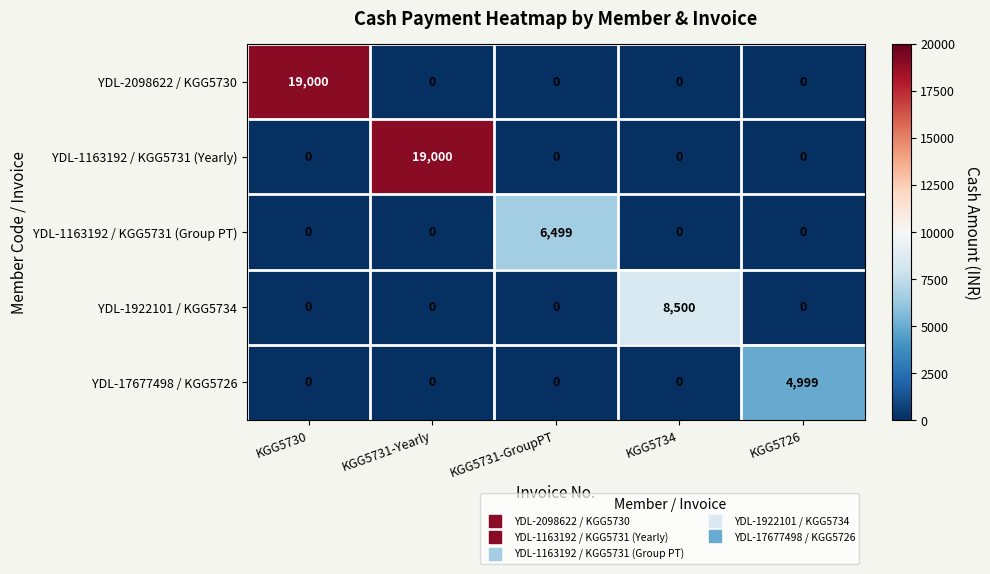

What is the highest value of the YDL-2098622 / KGG5730 series?

19000